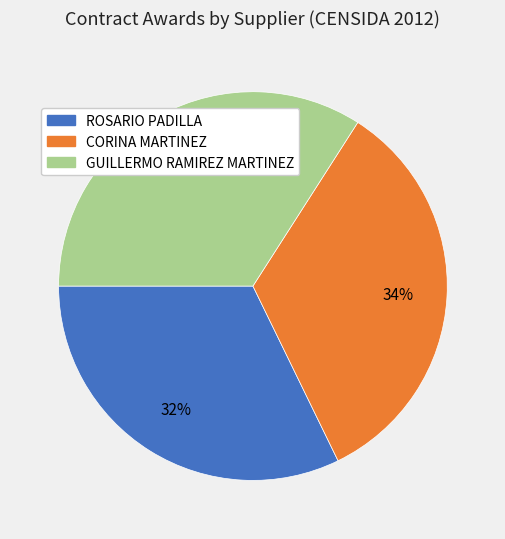

To the nearest percent, what percentage of the pie is CORINA MARTINEZ?

34%